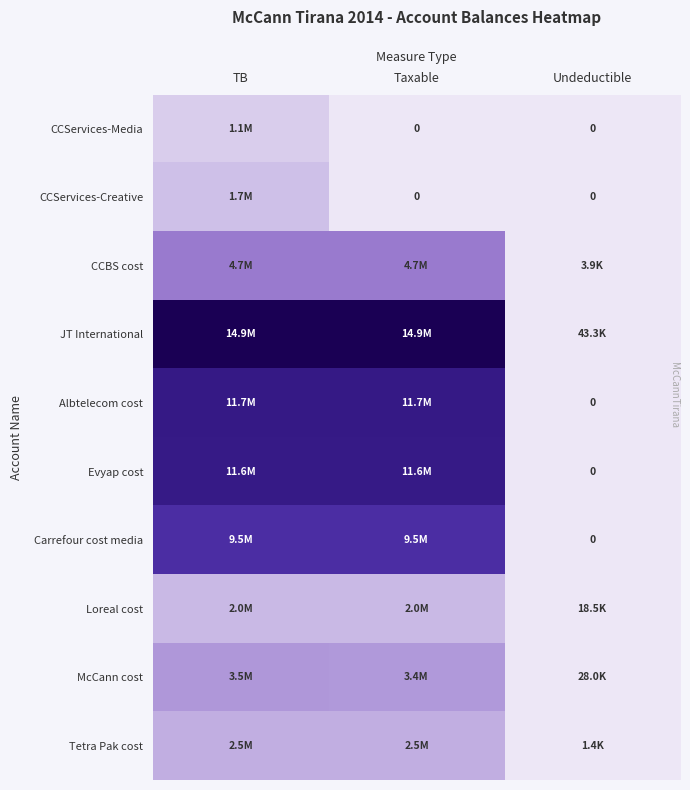

What is the total value across all series at TB?

63338833.2